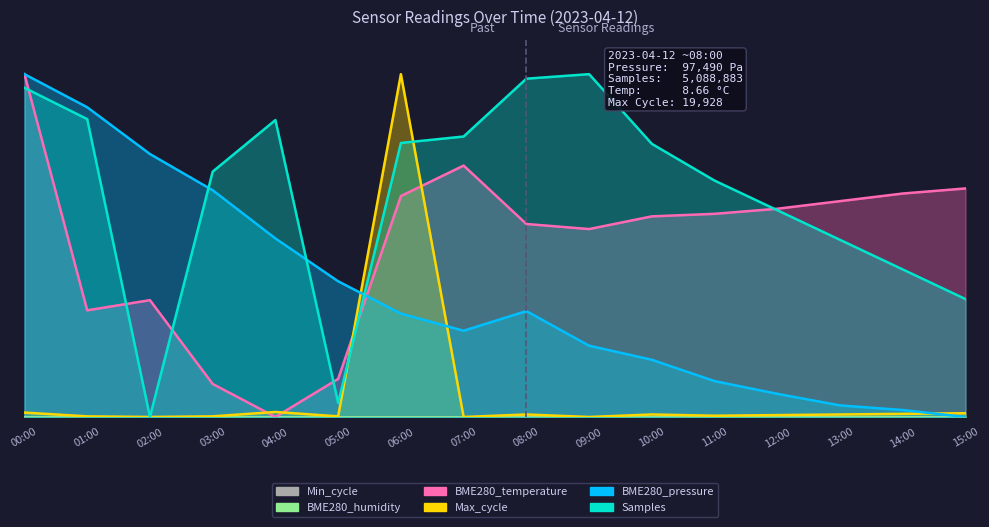

What is the total value across all series at 08:00?

1.9